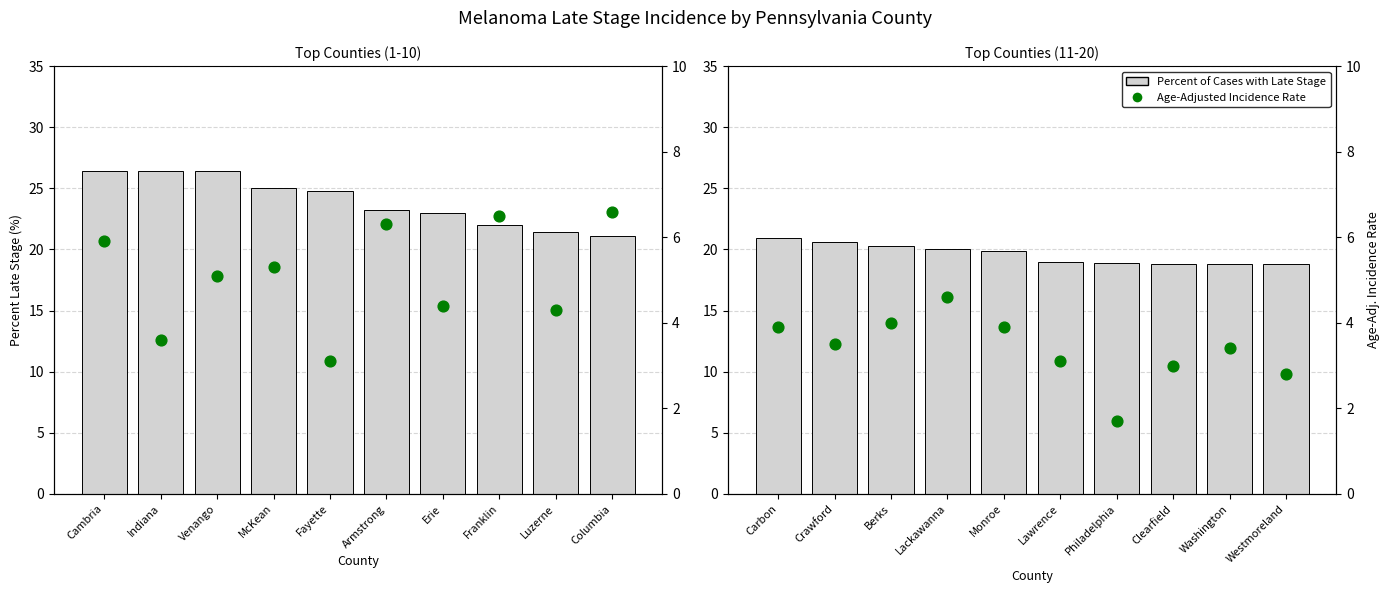

Which series reaches the maximum Y coordinate?

Percent Late Stage